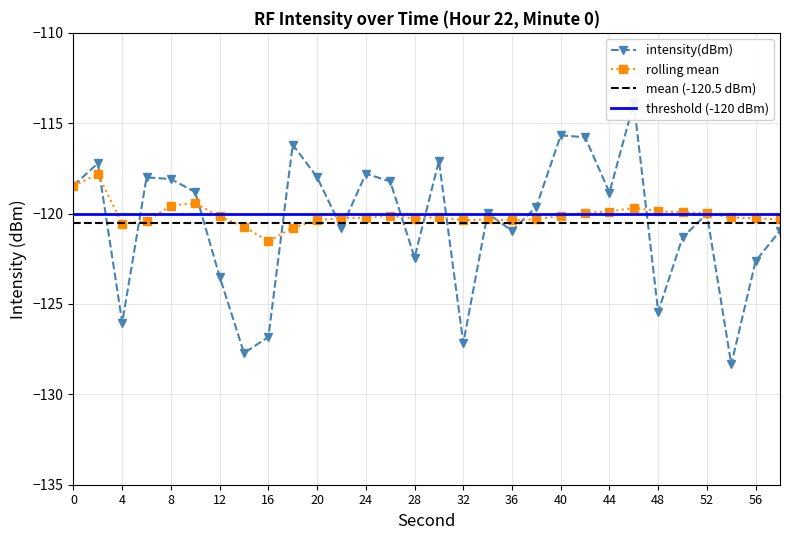

Rank the series by their average value, from highest to lowest.

rolling_mean, intensity(dBm)